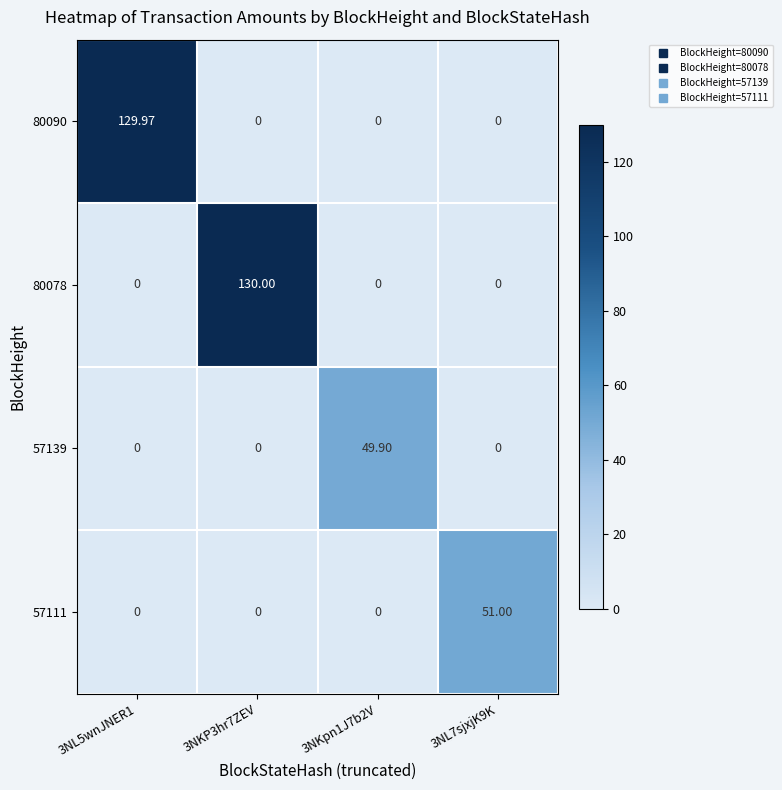

Is the value of 80078 at 3NL5wnJNER1 greater than the value of 57139 at 3NKpn1J7b2V?

No